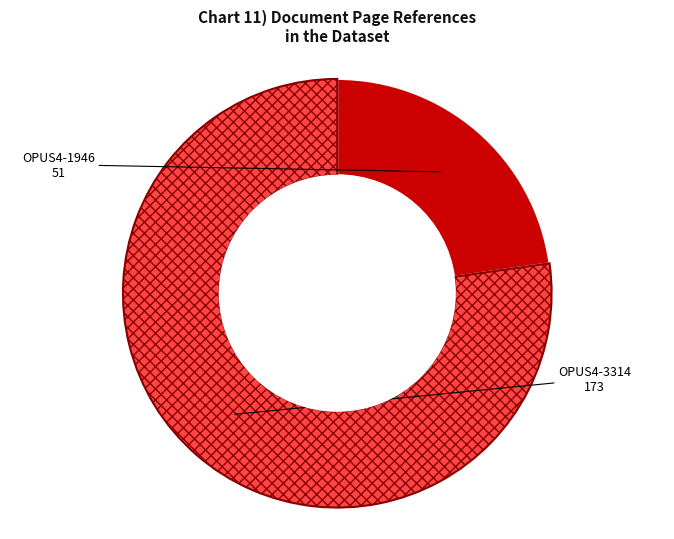

Which has a higher value, OPUS4-1946 or OPUS4-3314?

OPUS4-3314